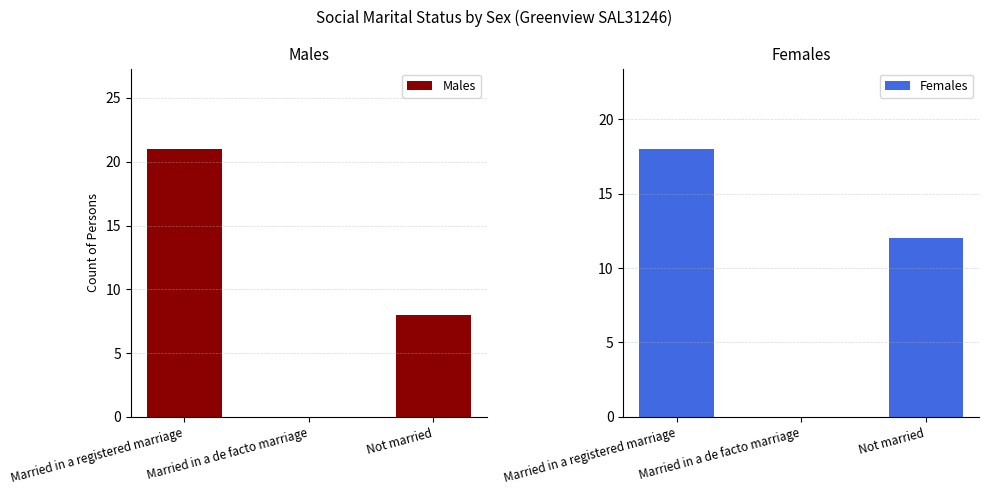

What is the label of the 3rd bar from the right?

Married in a registered marriage